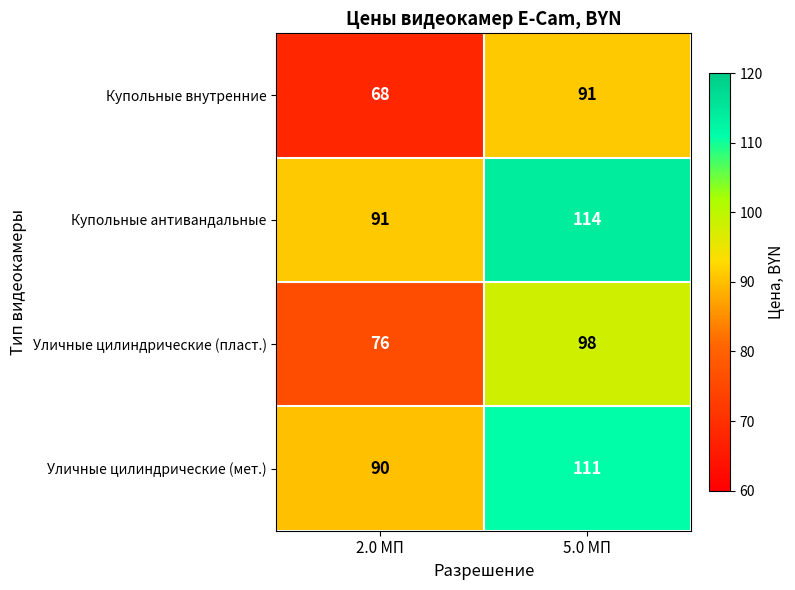

What is the smallest value displayed?

68